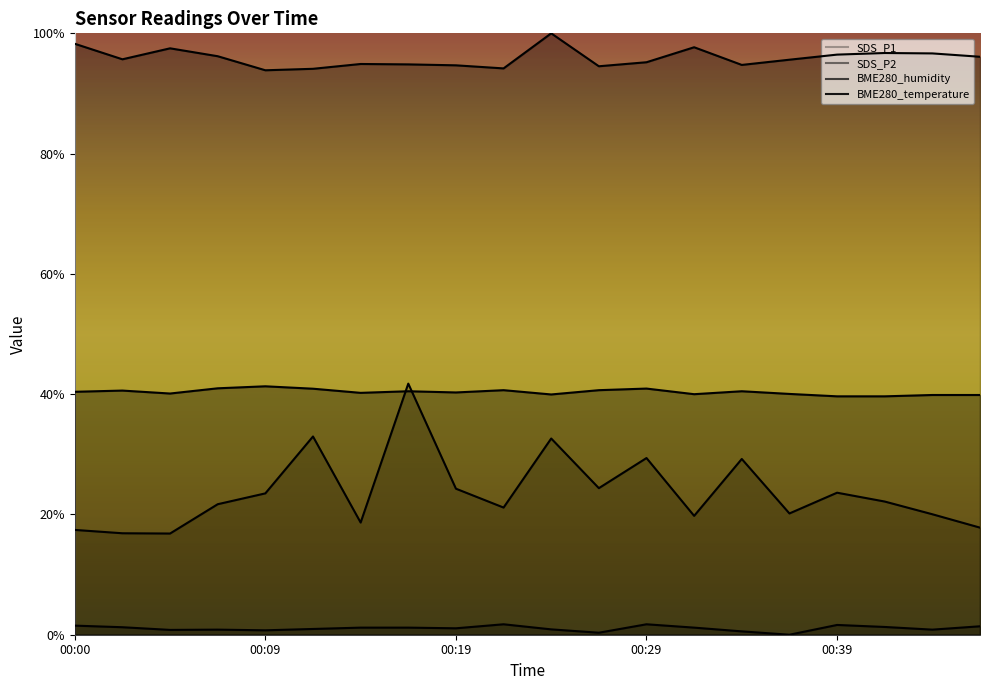

Between 00:24 and 00:43, which is larger?

00:24